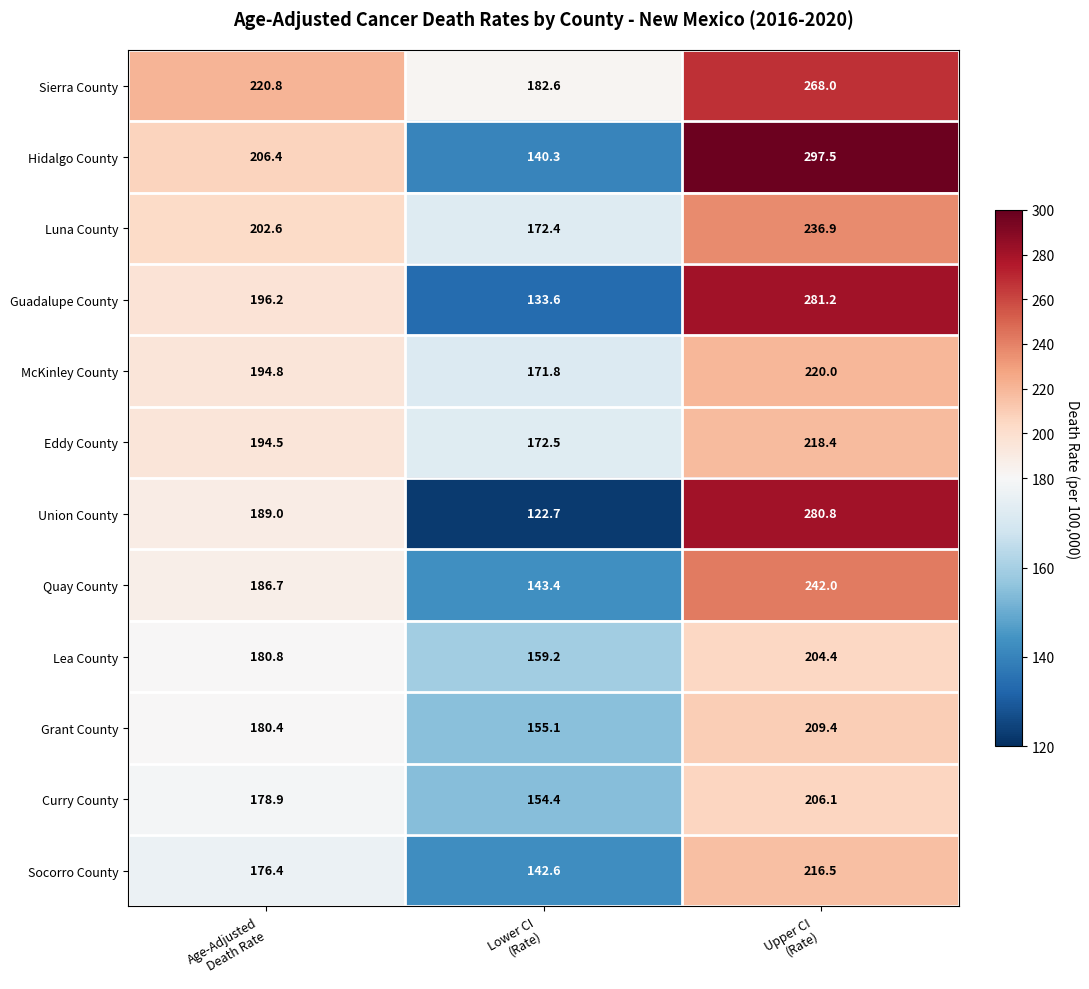

List the series in order of their peak value, highest first.

Hidalgo County, Guadalupe County, Union County, Sierra County, Quay County, Luna County, McKinley County, Eddy County, Socorro County, Grant County, Curry County, Lea County